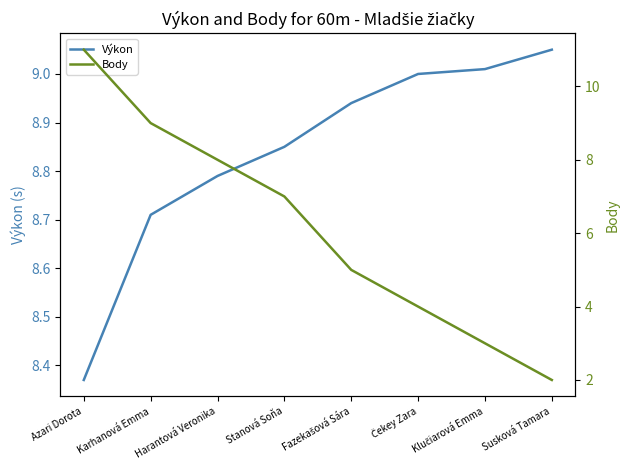

What is the sum of the Výkon values at Azari Dorota and Harantová Veronika?

17.2